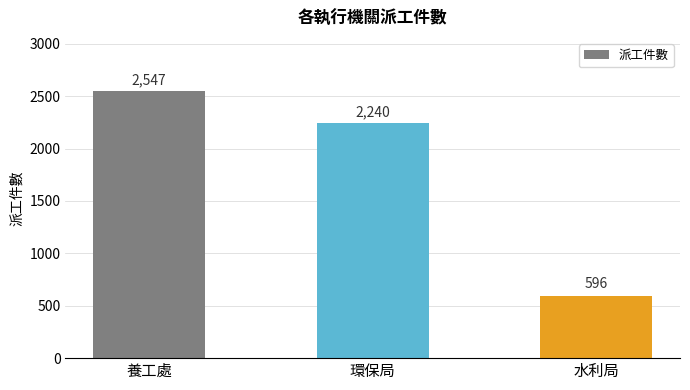

List the labels in order of value, smallest first.

水利局, 環保局, 養工處